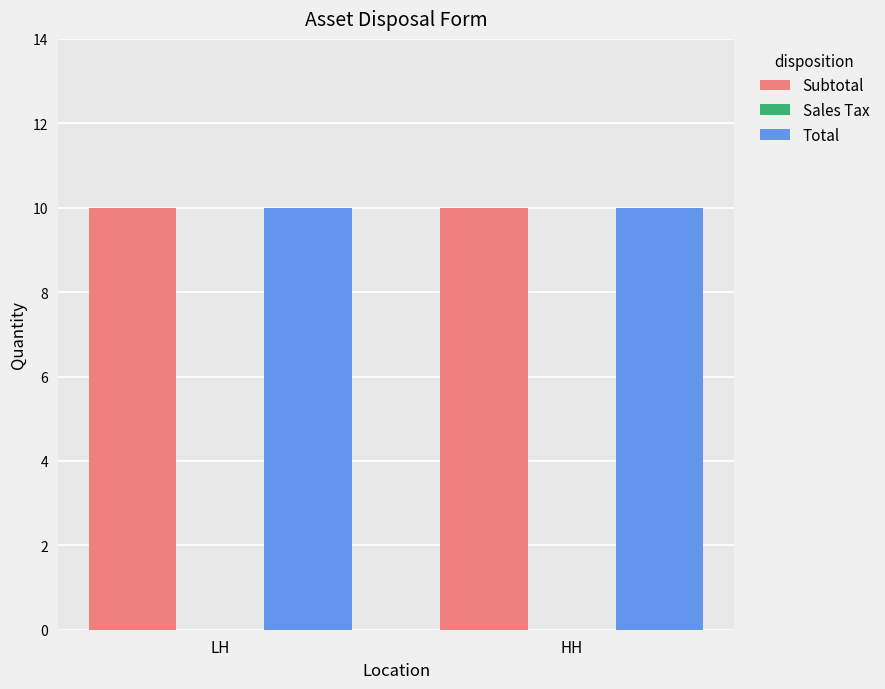

How many groups of bars are there?

2